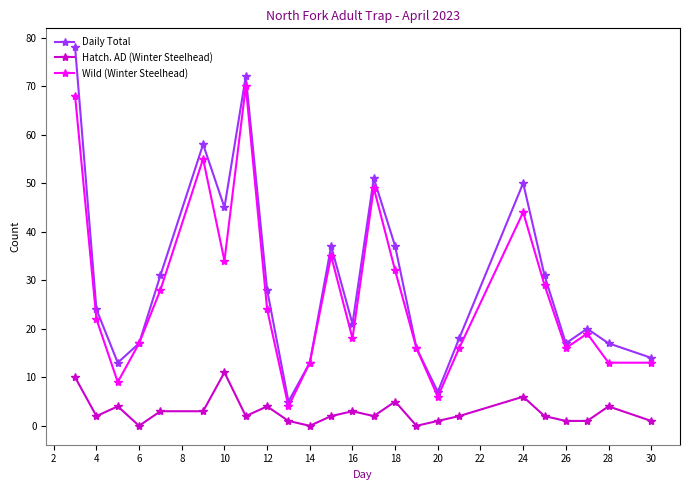

What is the highest value of the Wild (Winter Steelhead) series?

70